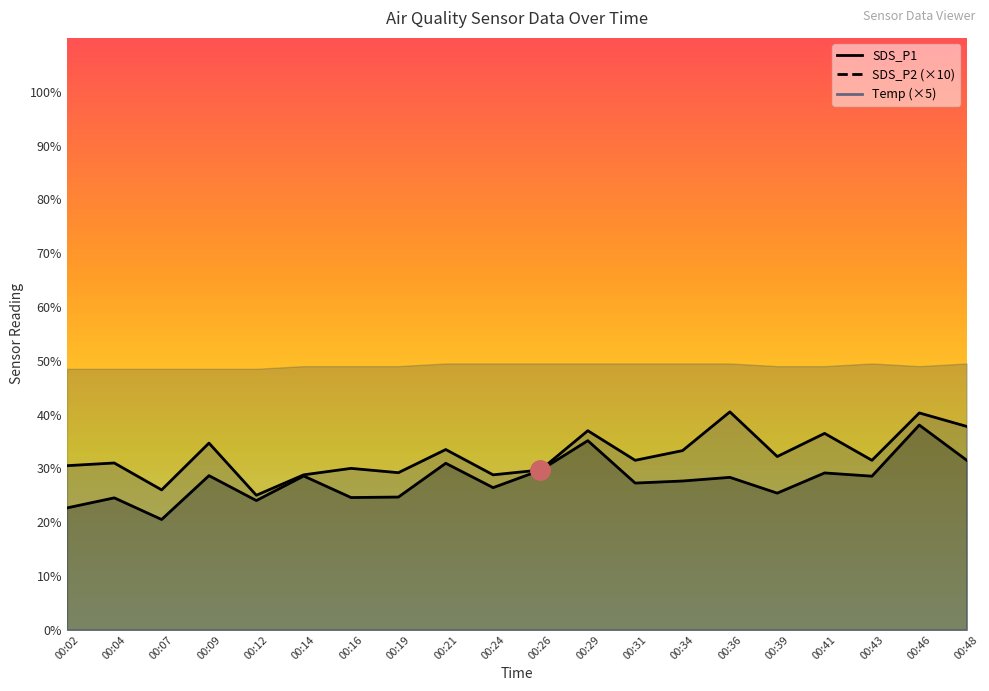

True or false: SDS_P1 has more than 2 points higher than both neighbors.

True